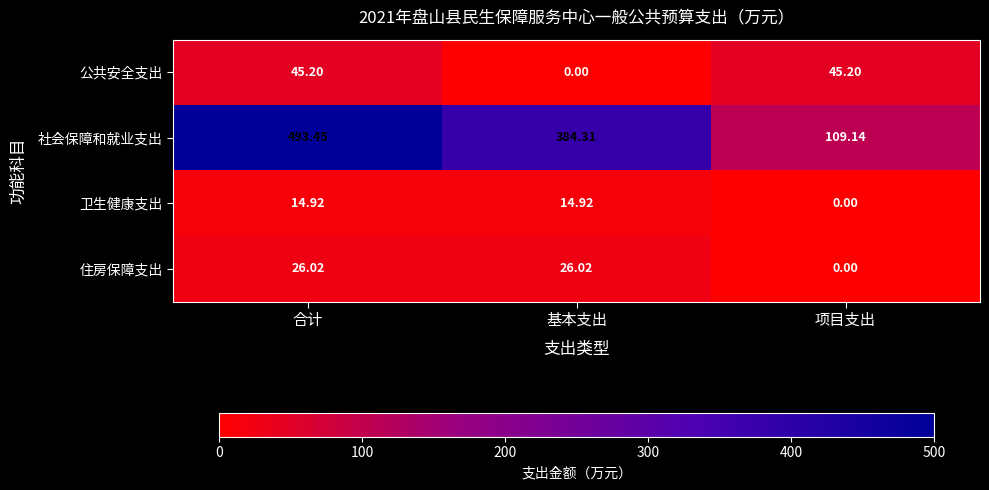

Which series changed the most between 合计 and 项目支出?

社会保障和就业支出